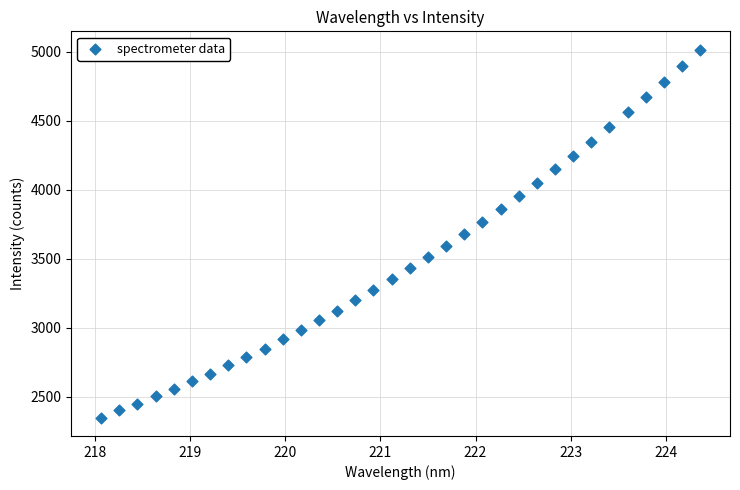

What is the range of X values (max minus min)?

6.3